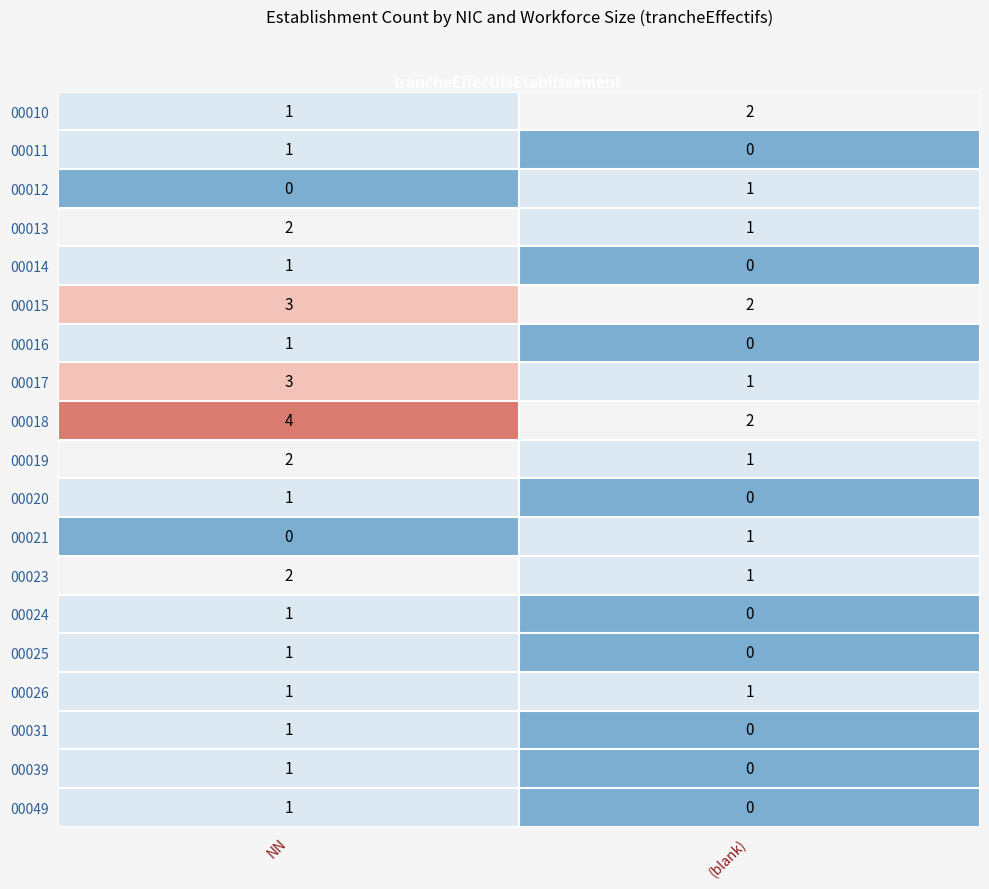

List the labels in order of 00011 value, smallest first.

(blank), NN